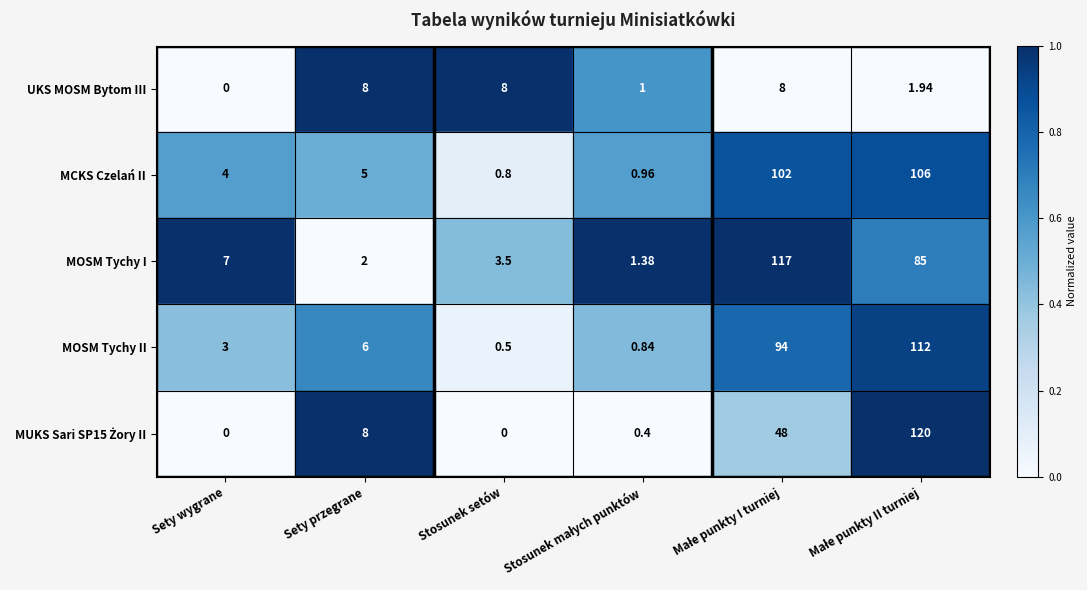

What is the total value across all series at Sety przegrane?

29.0